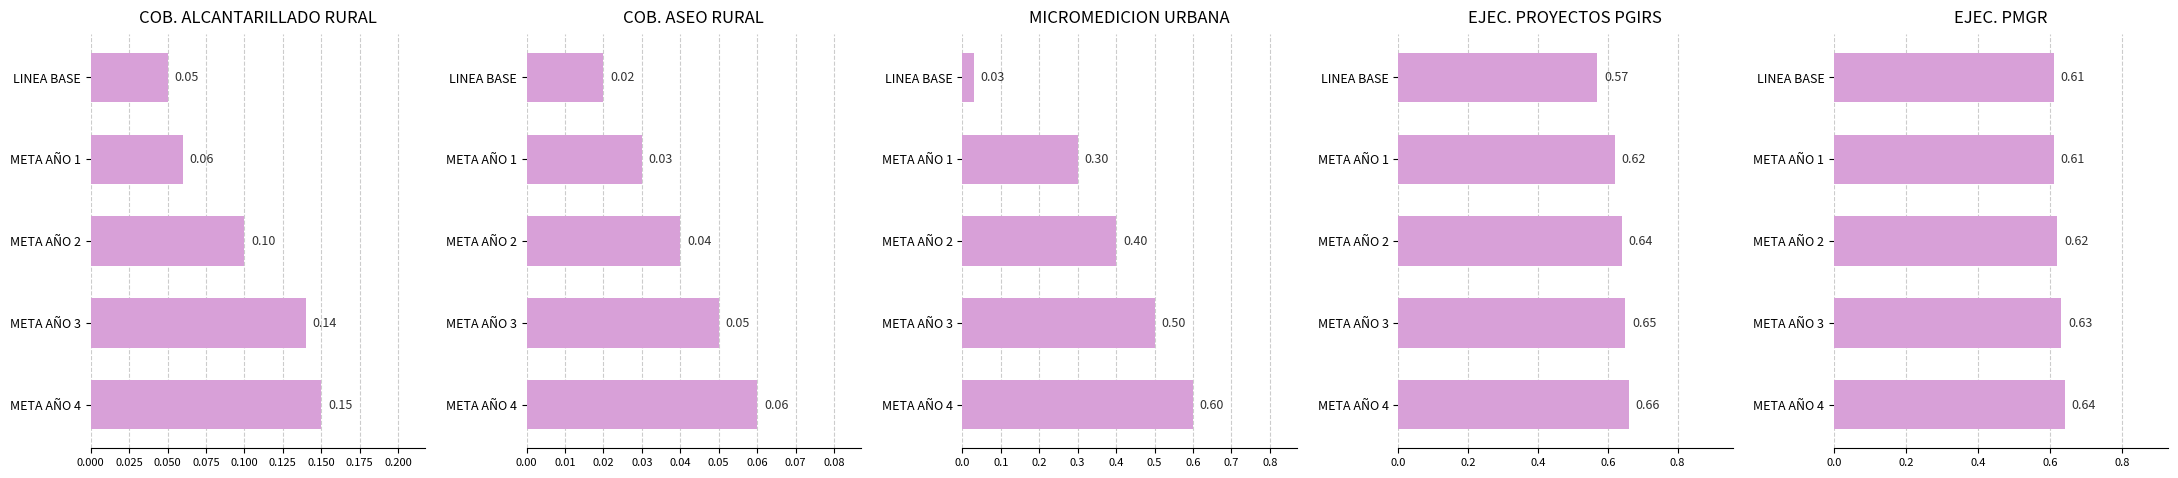

Which has a higher value, META AÑO 1 or LINEA BASE?

META AÑO 1